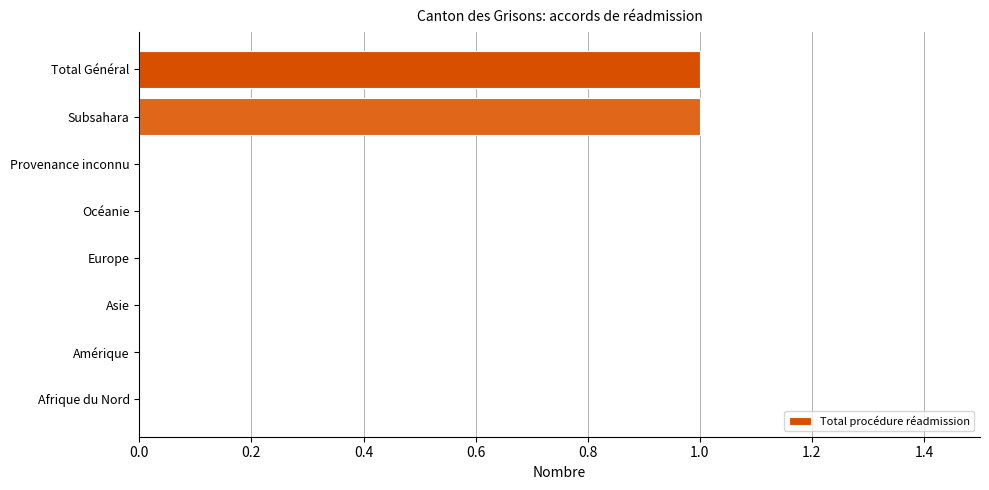

The value at Total Général is 1. True or false?

True